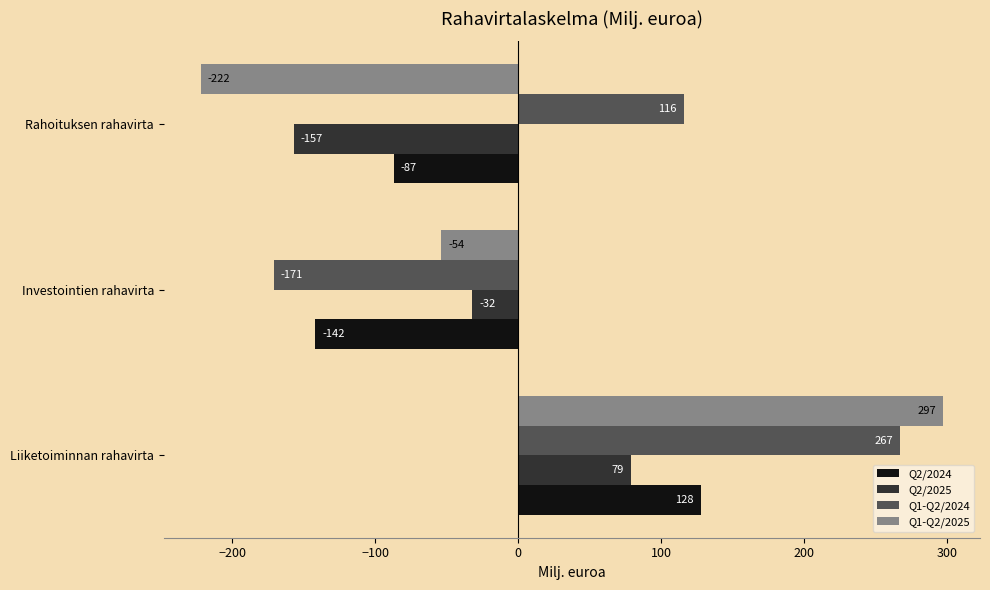

Between Investointien rahavirta and Rahoituksen rahavirta, which series saw the biggest shift?

Q1-Q2/2024